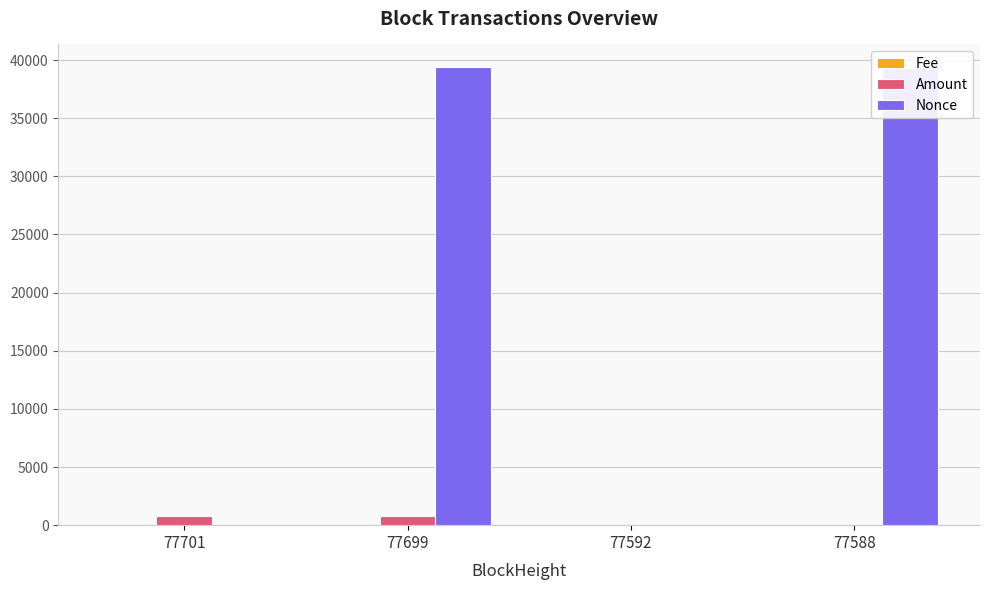

The Amount series shows 800.0 at 77701. True or false?

True